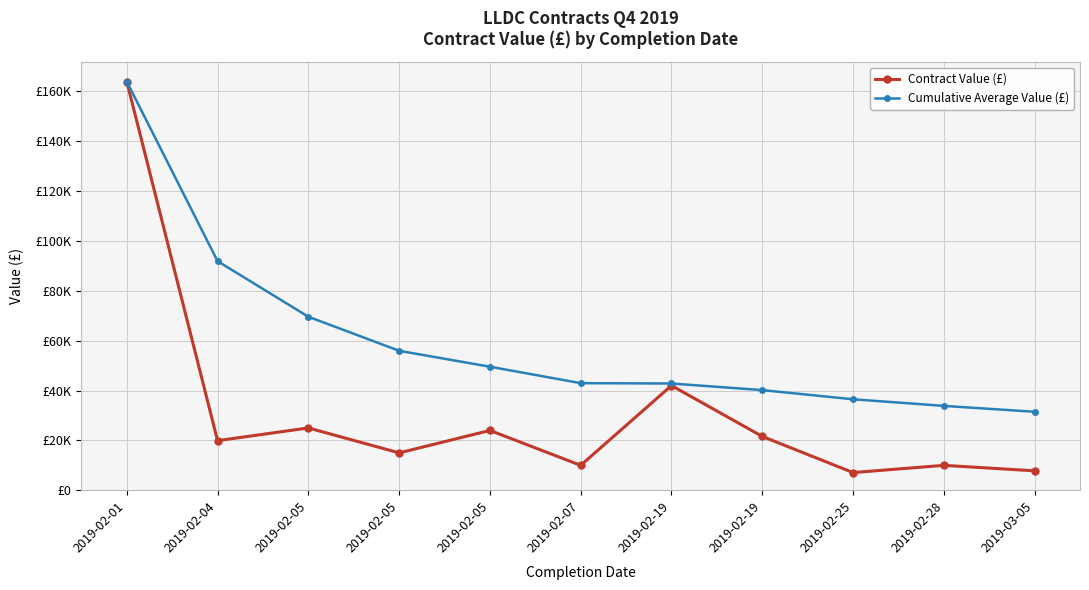

Is this an area chart (filled region under the line)?

No